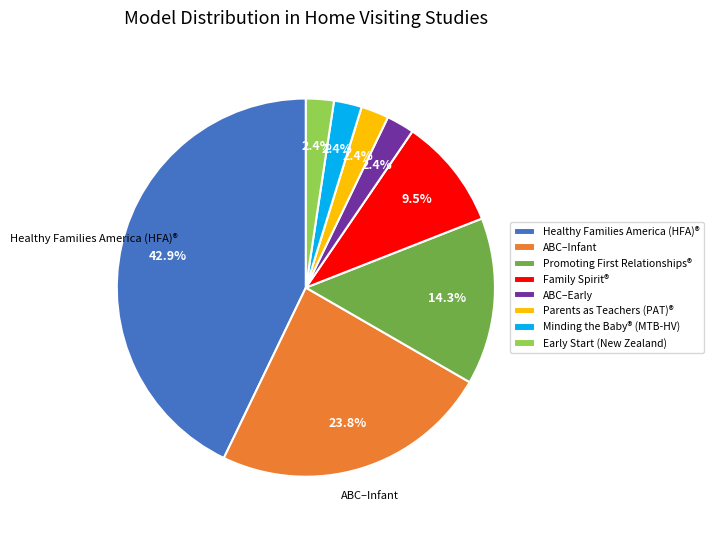

Is there any slice that represents more than half of the pie?

No